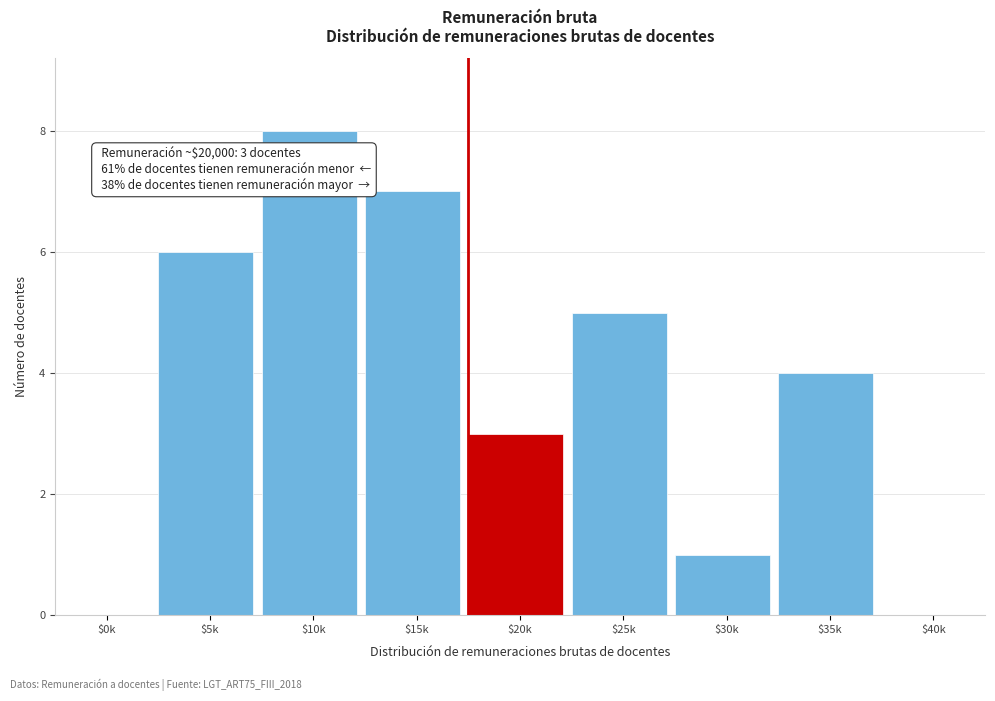

The chart shows a value of 4 at $35k. True or false?

True